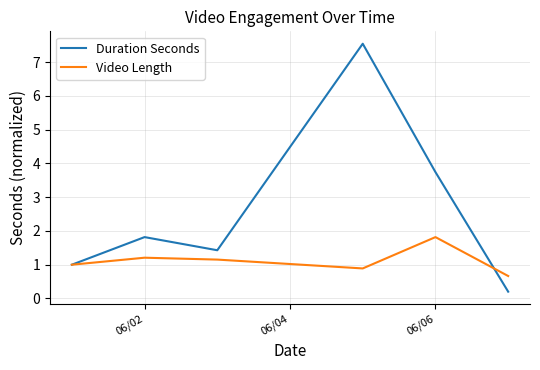

Which series has the largest total across all categories?

Duration Seconds